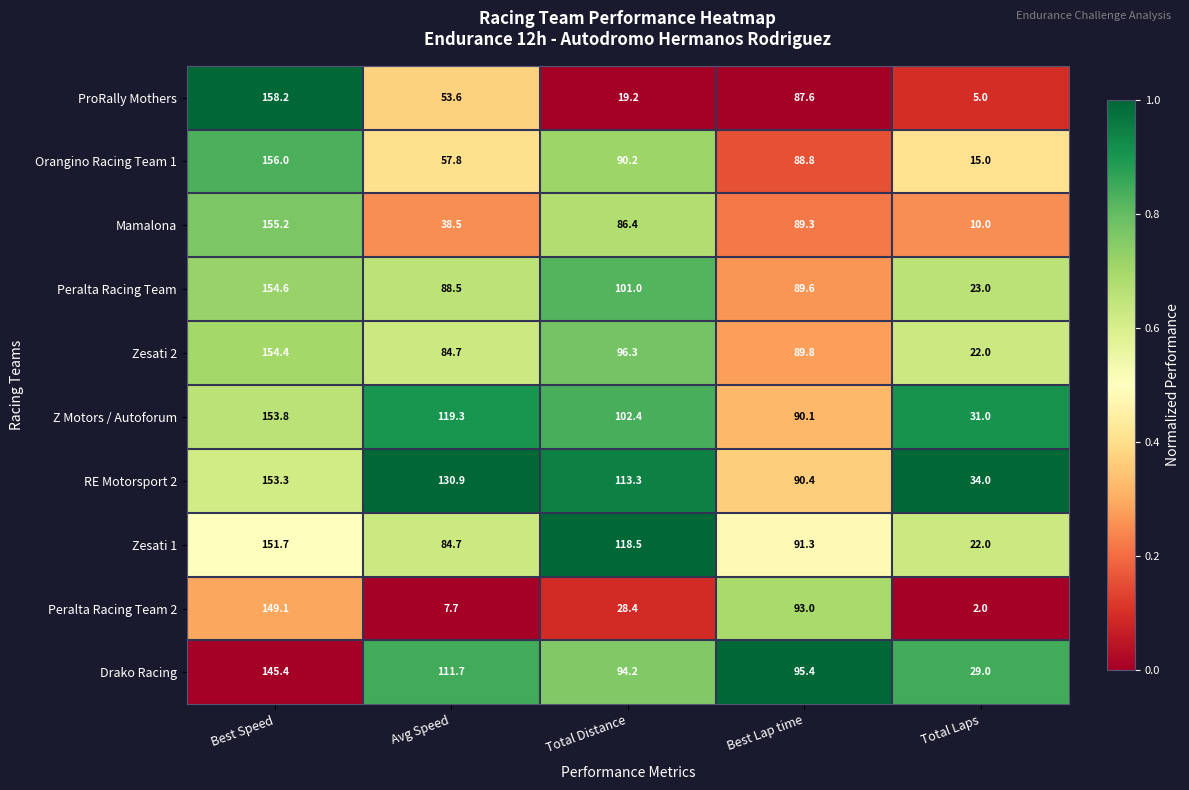

What is the difference between the maximum and second lowest values in the Zesati 2 series?

69.7